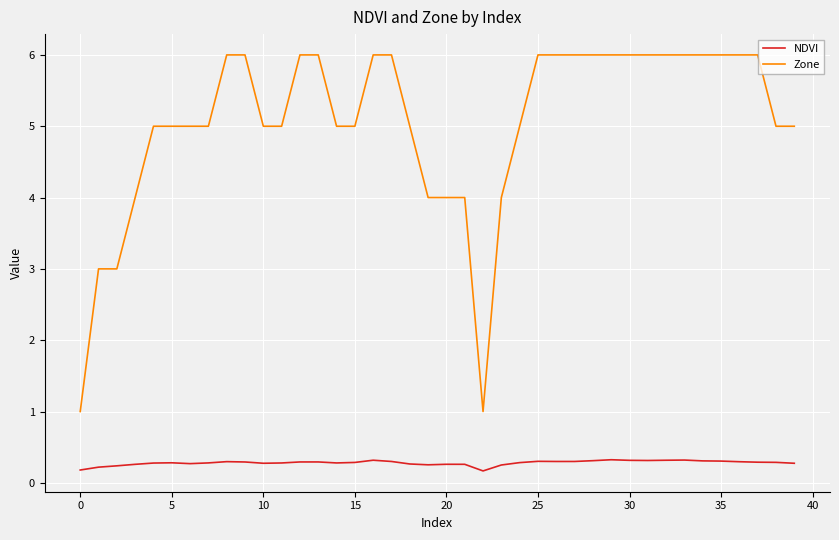

Which series has the largest total across all categories?

Zone